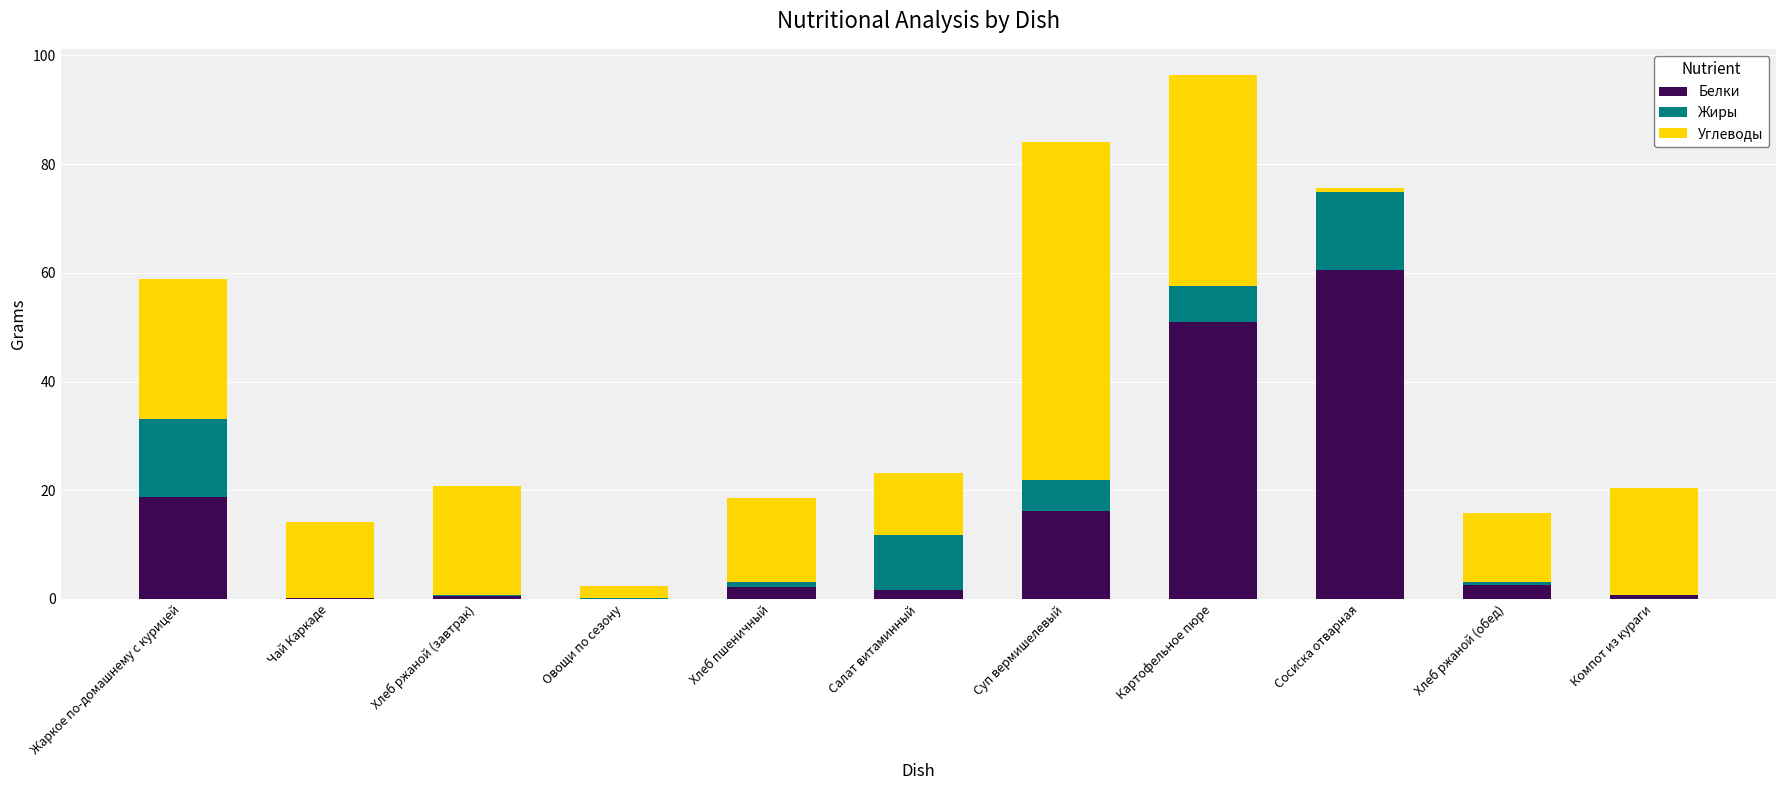

At which category is the sum across all series the highest?

Картофельное пюре